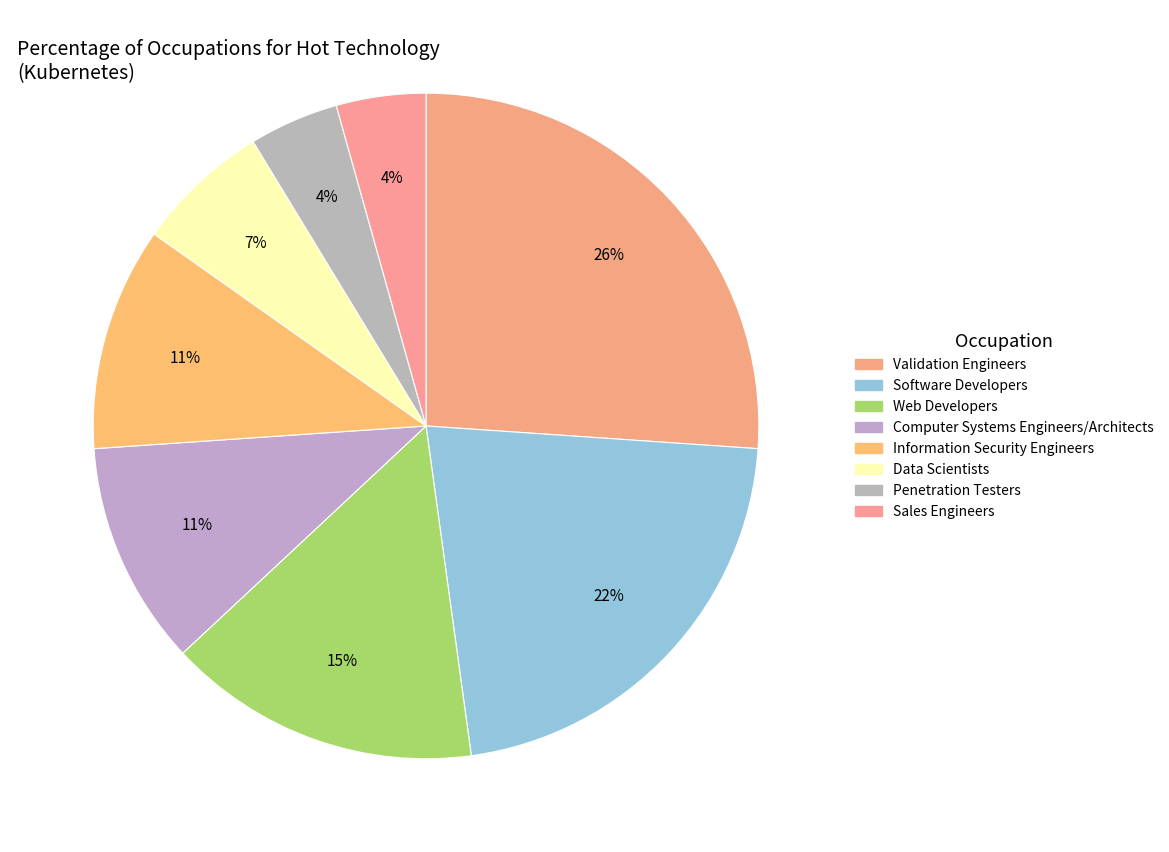

Which slice is the smallest?

Penetration Testers